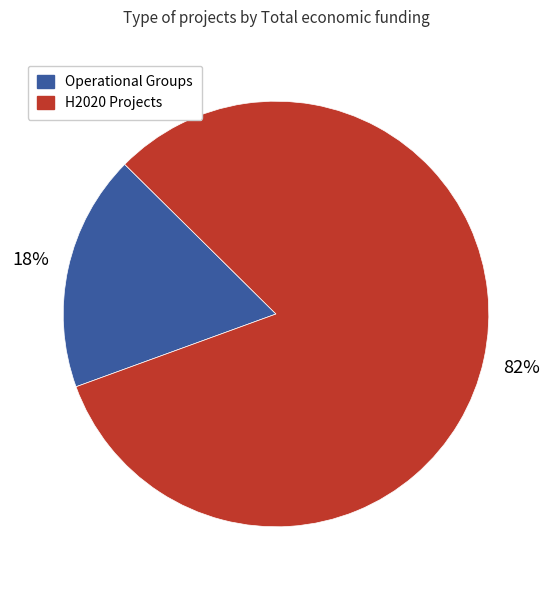

To the nearest percent, what is the difference between the largest and smallest slice percentages?

64%